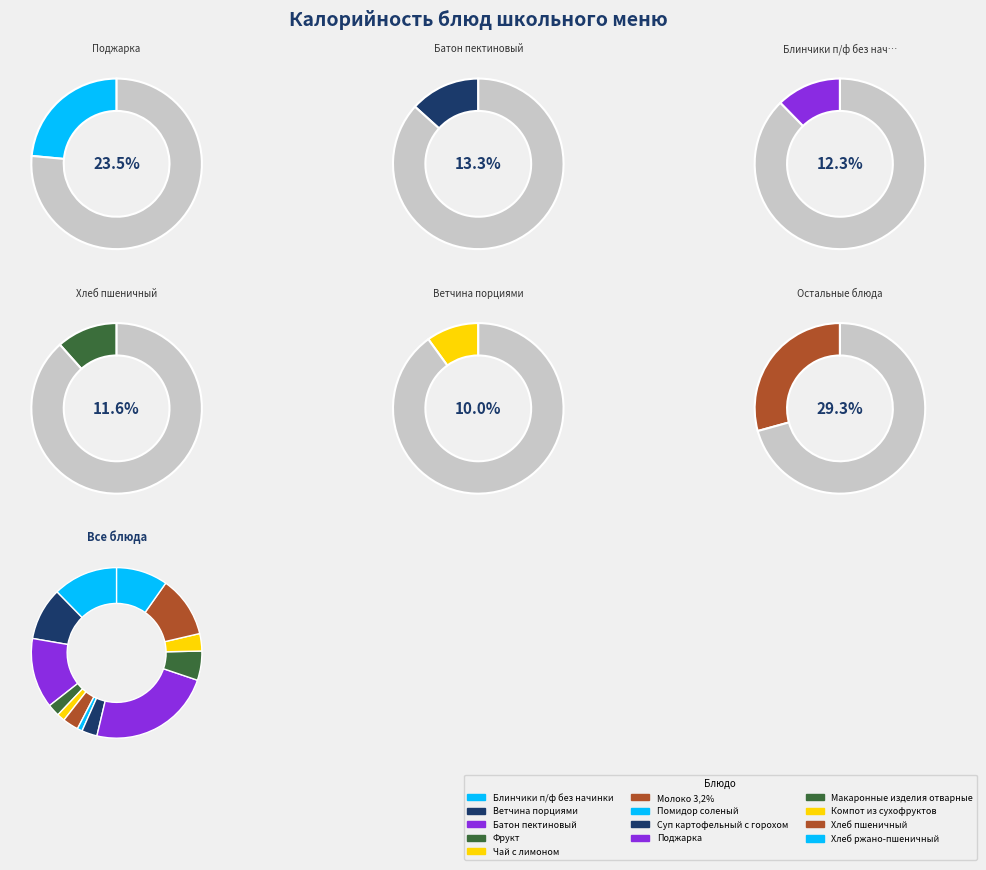

Which category has the biggest portion of the pie?

Поджарка